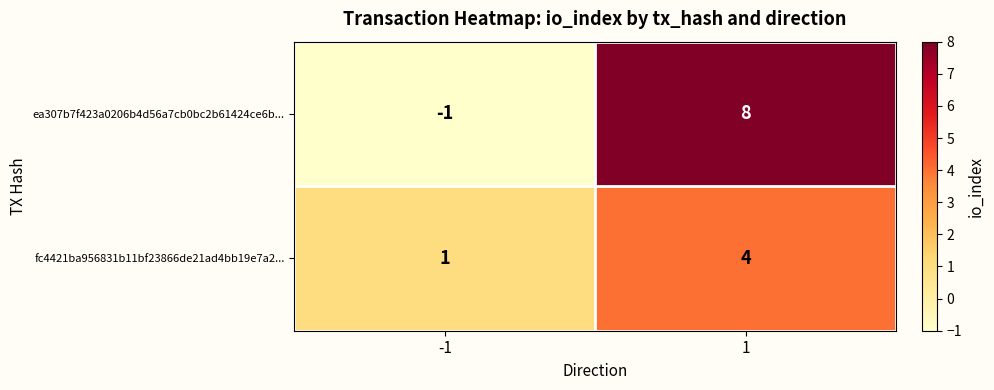

Reading right to left, list all the values displayed in this chart.

ea307b7f423a0206b4d56a7cb0bc2b61424ce6b...: 1=8	-1=-1
fc4421ba956831b11bf23866de21ad4bb19e7a2...: 1=4	-1=1